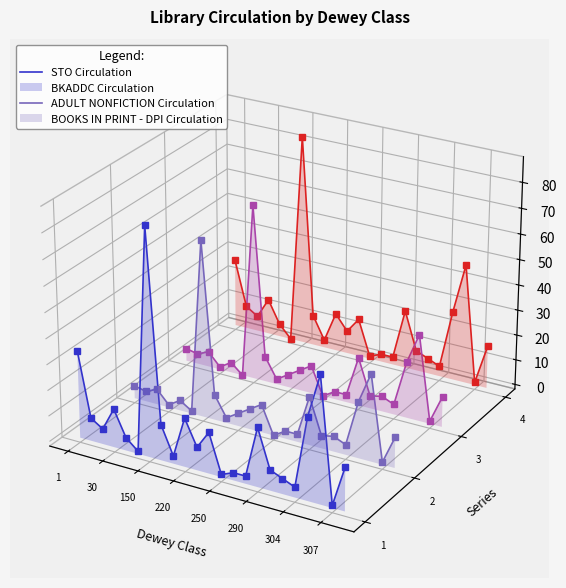

Which series has the widest spread of values?

STO Circulation